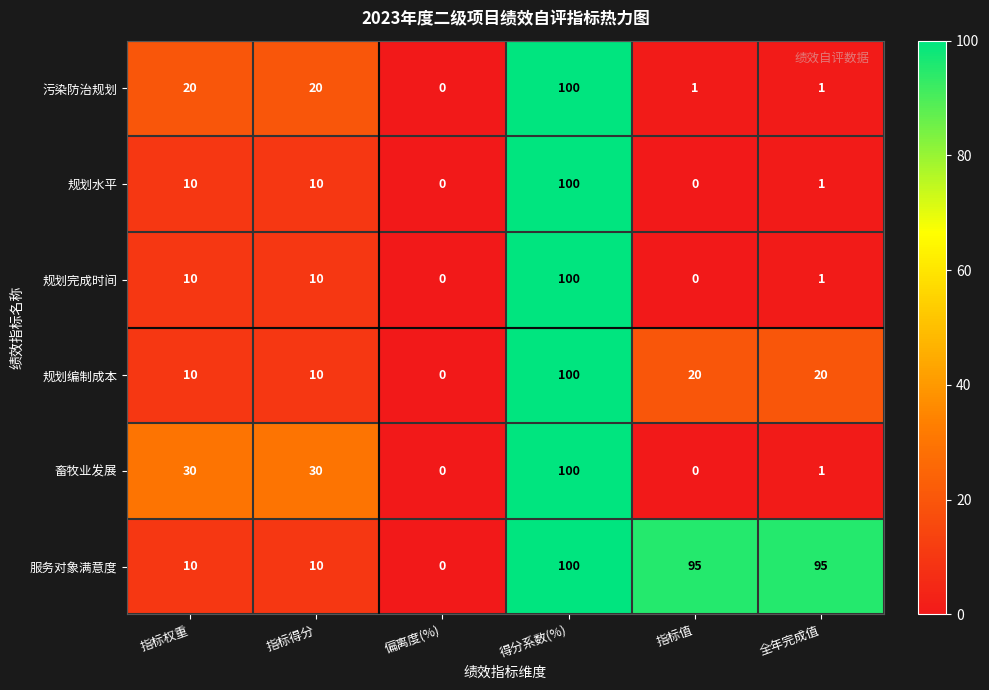

At which label does 服务对象满意度 first exceed 95?

得分系数(%)